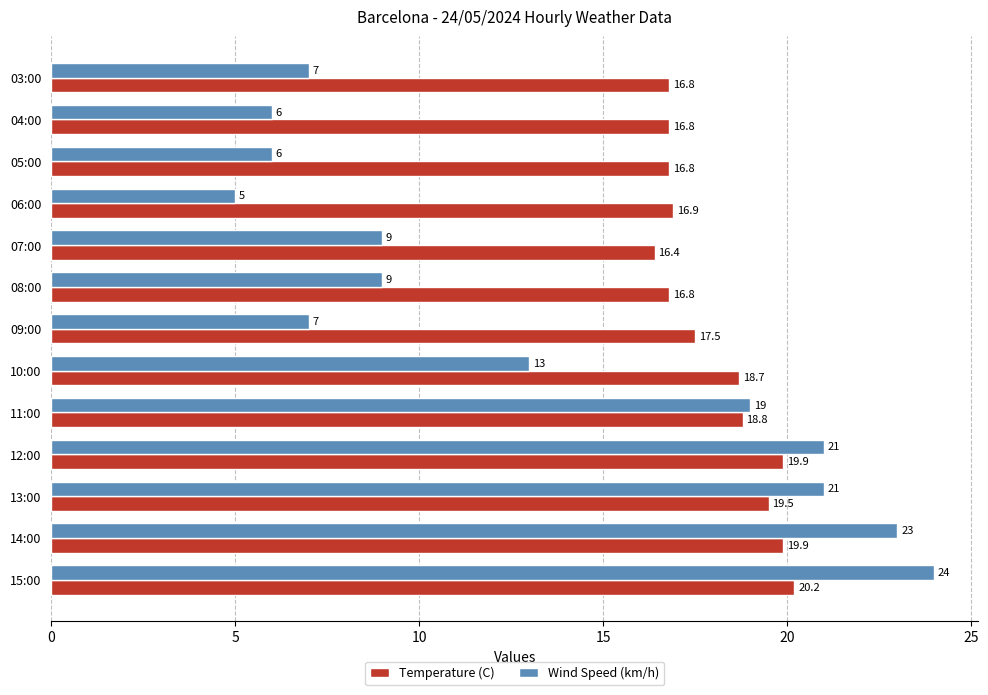

What is the highest value of the Wind Speed (km/h) series?

24.0